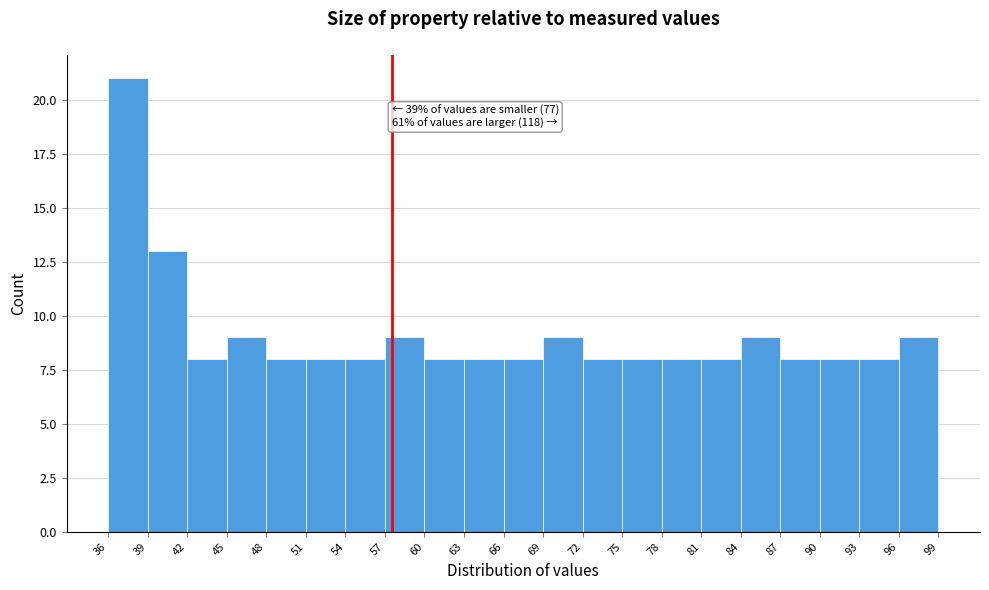

Over which range of the x-axis is the bar tallest?

36 to 39